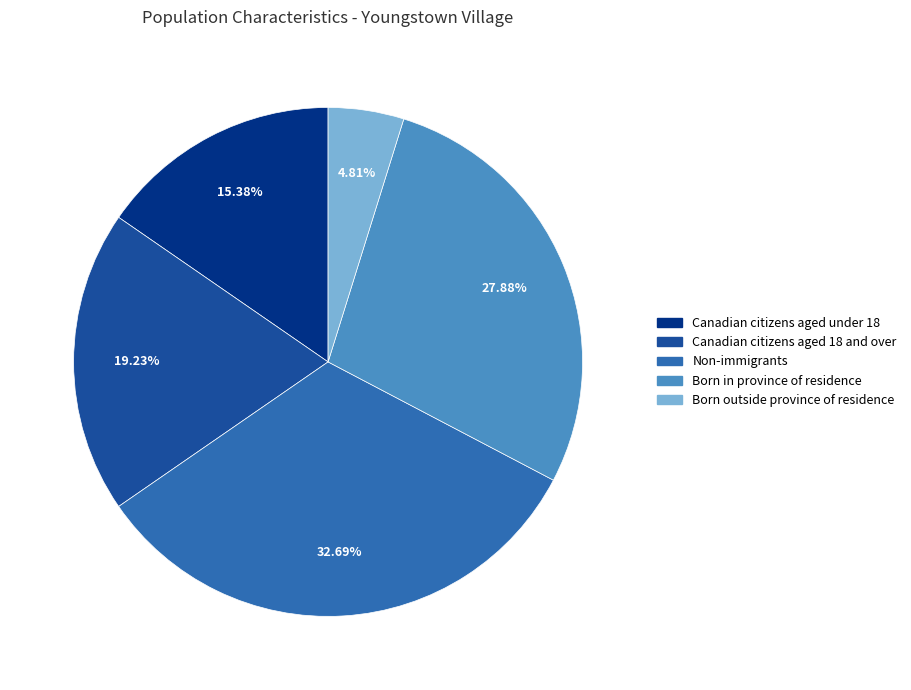

How many segments does this pie chart have?

5